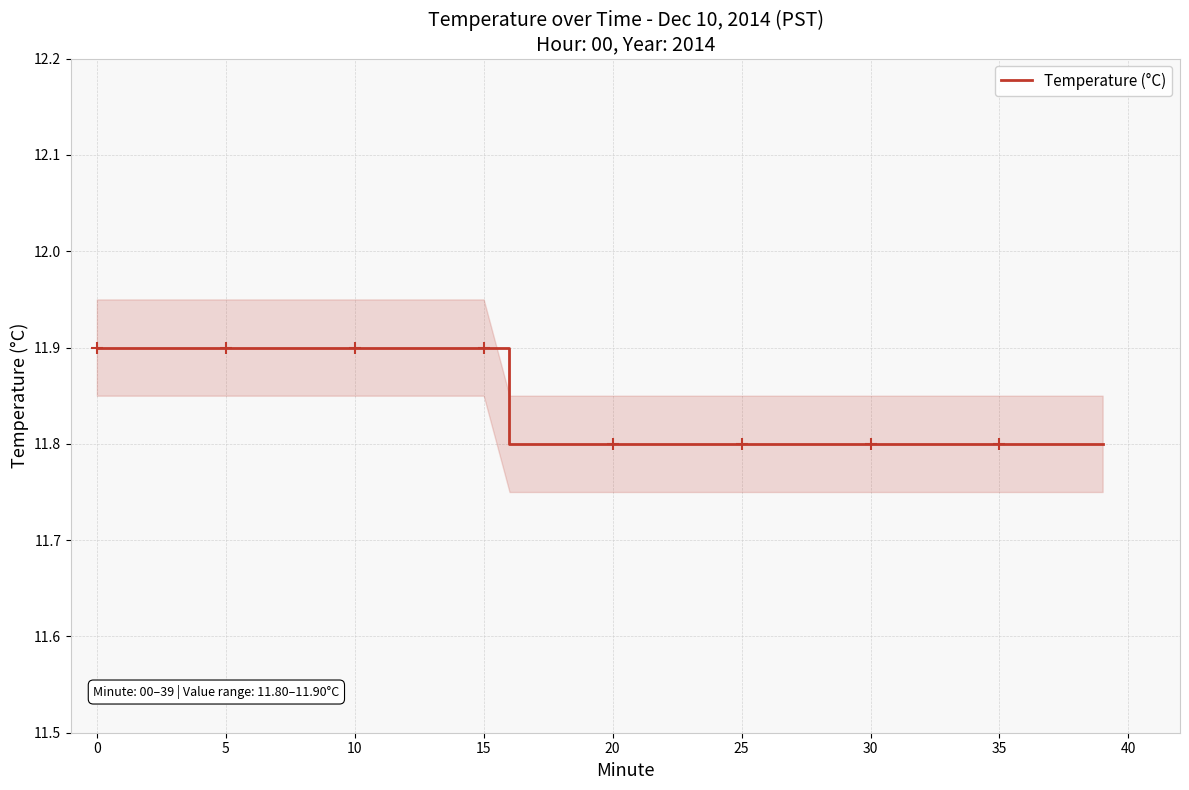

The value of Temperature (°C) at 5 is 20.9. True or false?

False